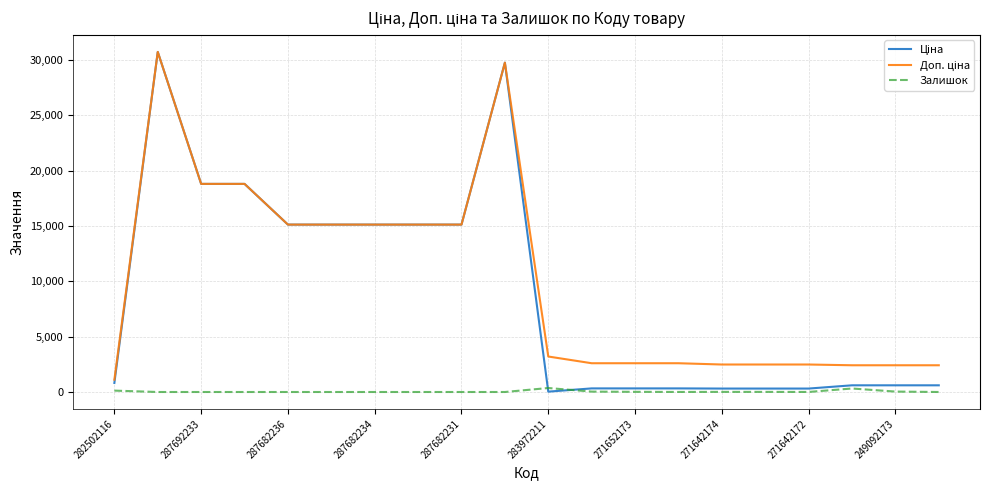

What is the greatest value displayed?

30717.1